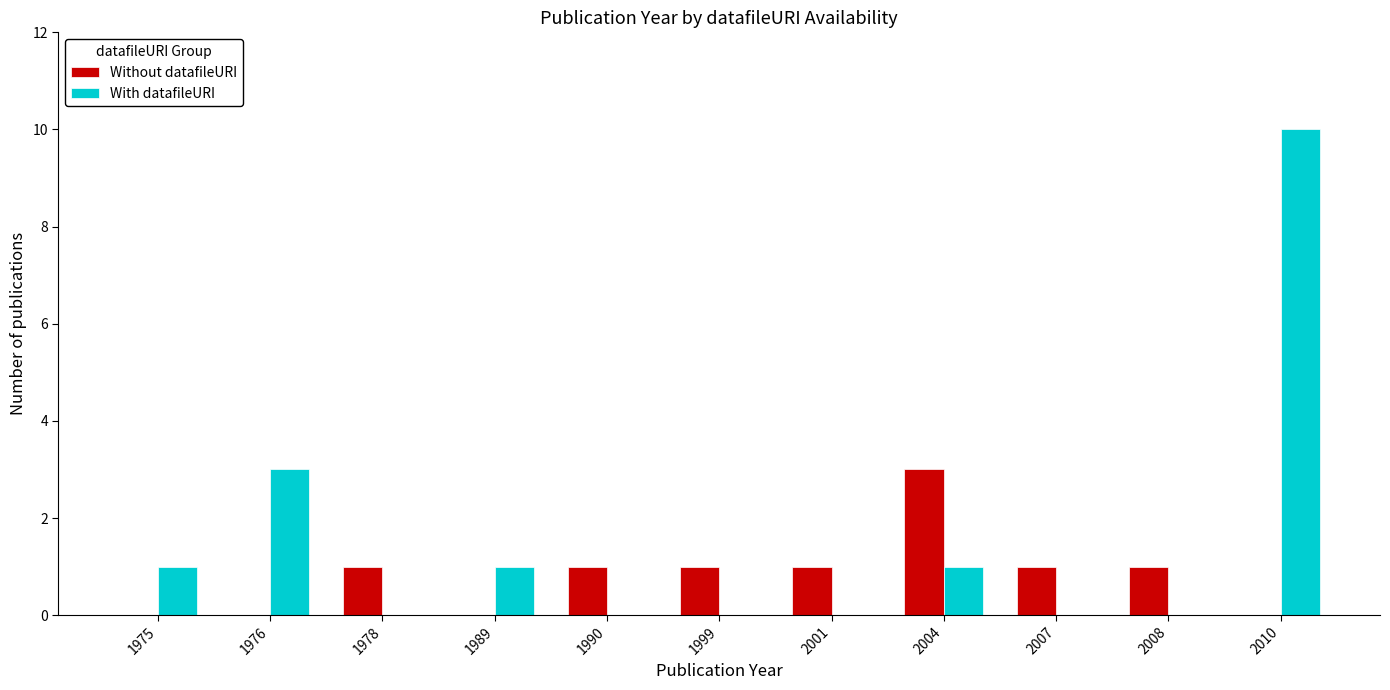

At which label does With datafileURI reach its peak?

2010